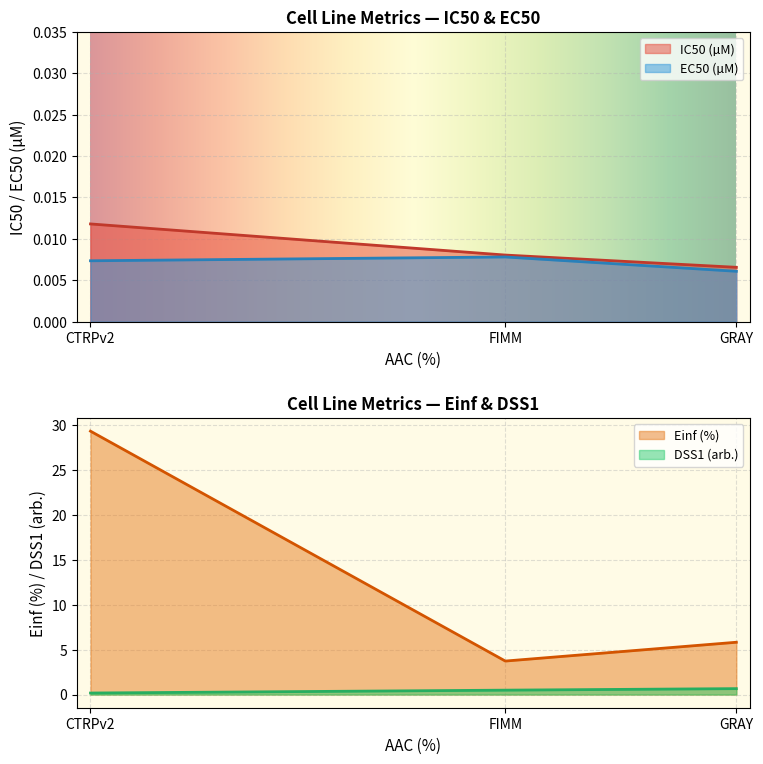

Where is Einf (%) nearest to the value 16?

GRAY